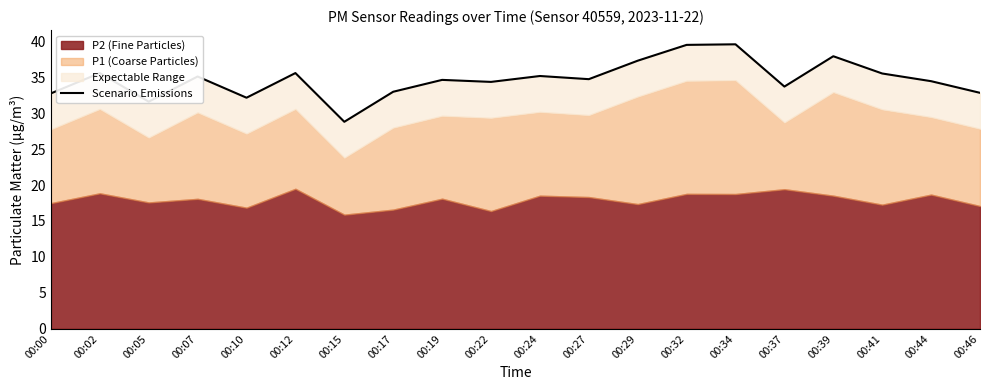

Where is the data nearest to the value 34?

00:37